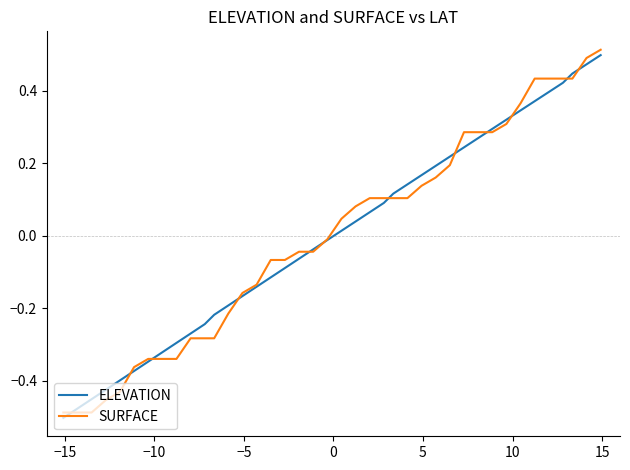

How many values in ELEVATION are above zero?

20